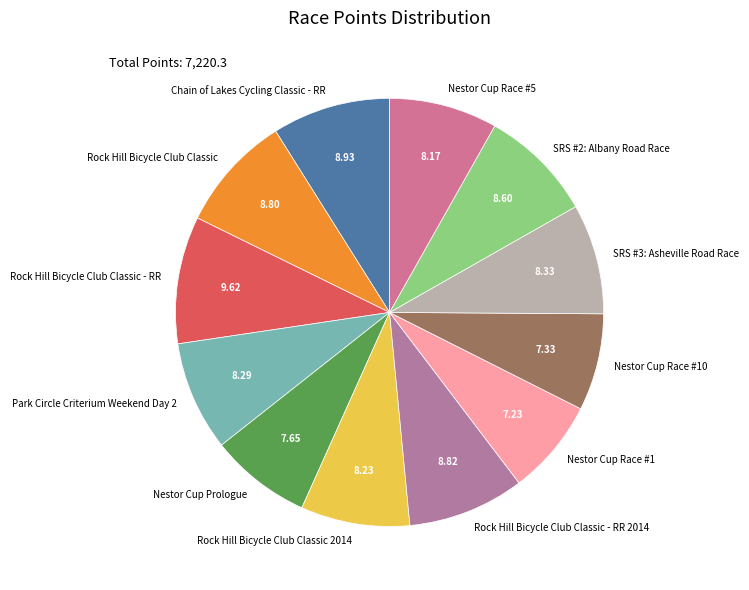

Combined, do Park Circle Criterium Weekend Day 2 and Rock Hill Bicycle Club Classic - RR 2014 account for over 50%?

No